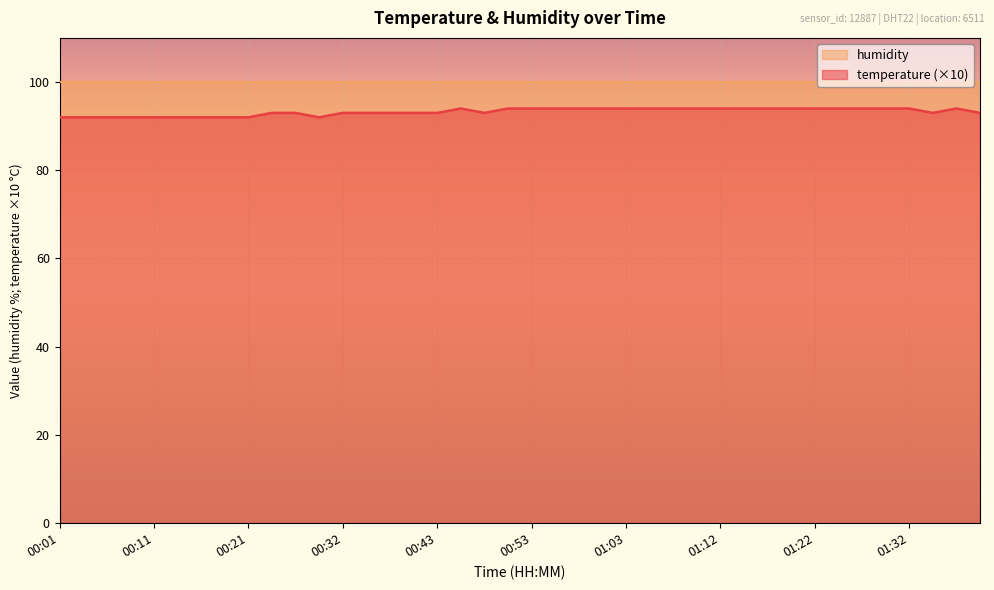

How many lines are shown in the chart?

1